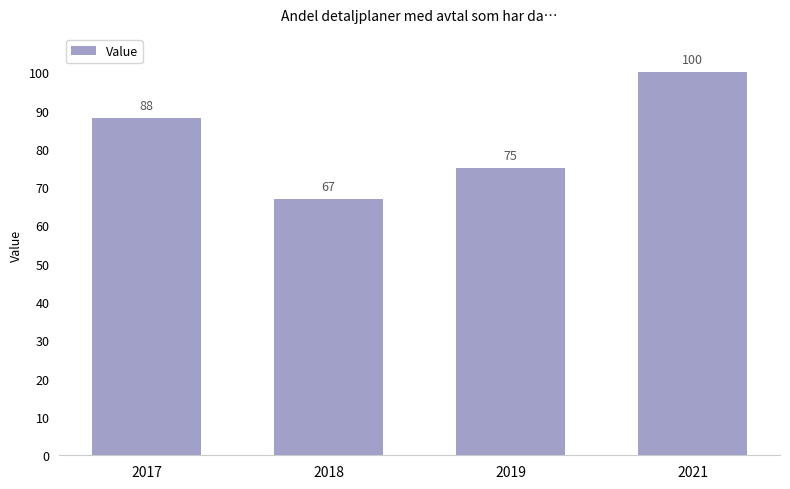

What value does the data have at 2017, to the nearest 5?

90